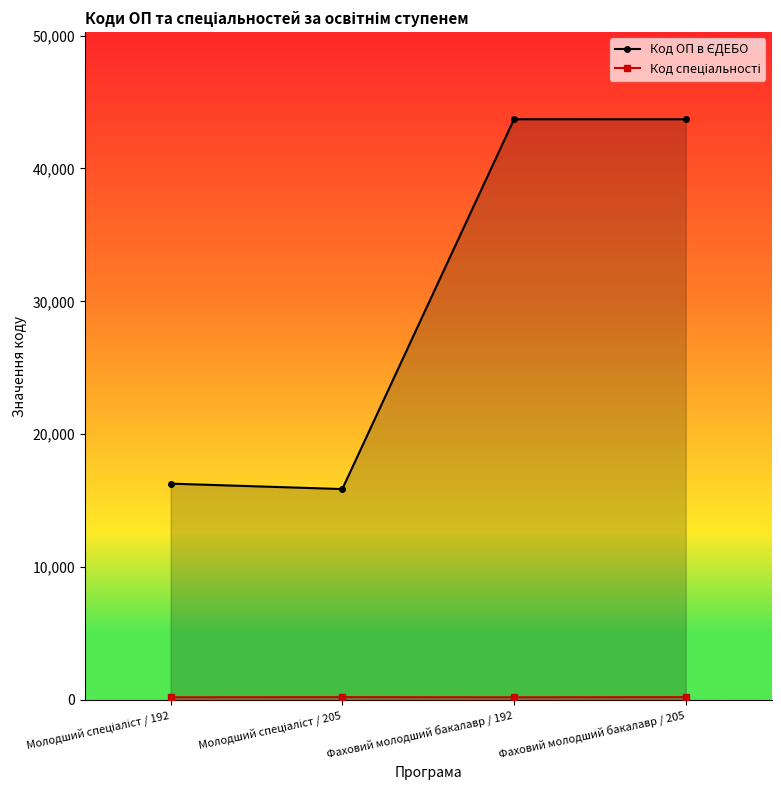

Is it true that Код спеціальності equals 45 at Молодший спеціаліст / 205?

False